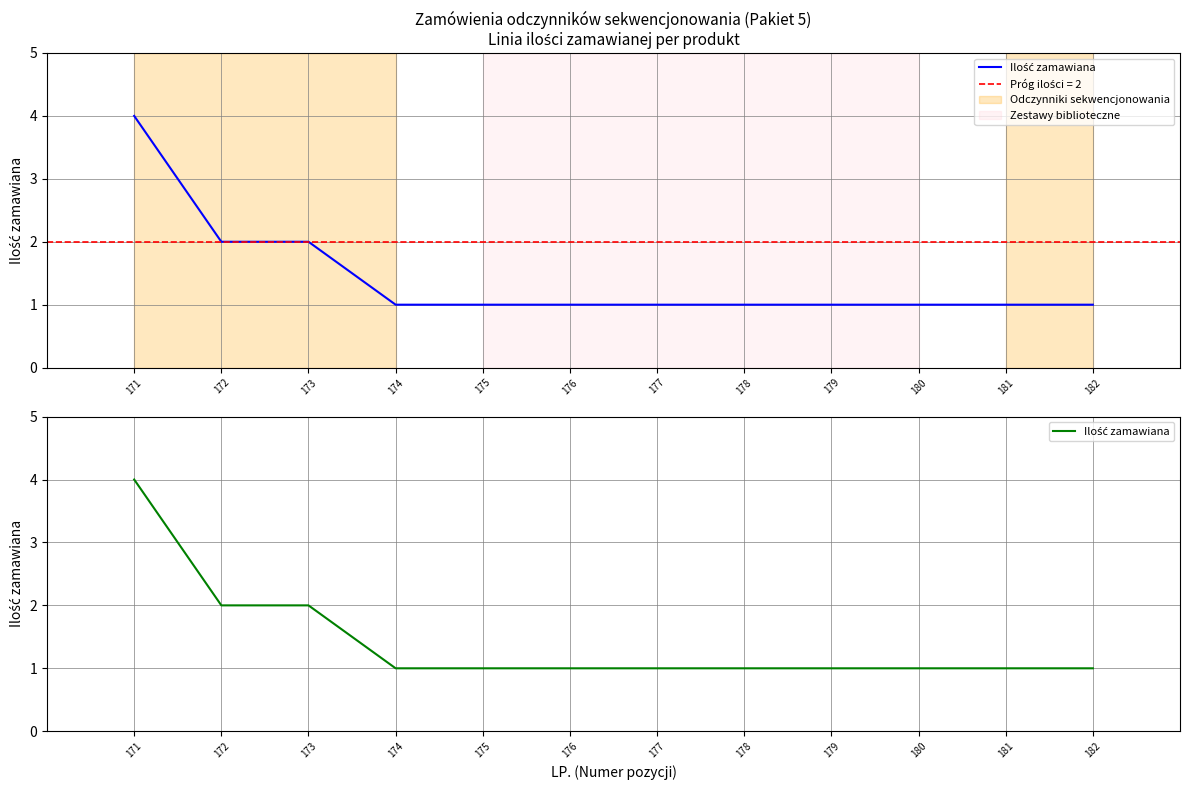

Approximately how many times larger is the value at 176 compared to 171?

0.2